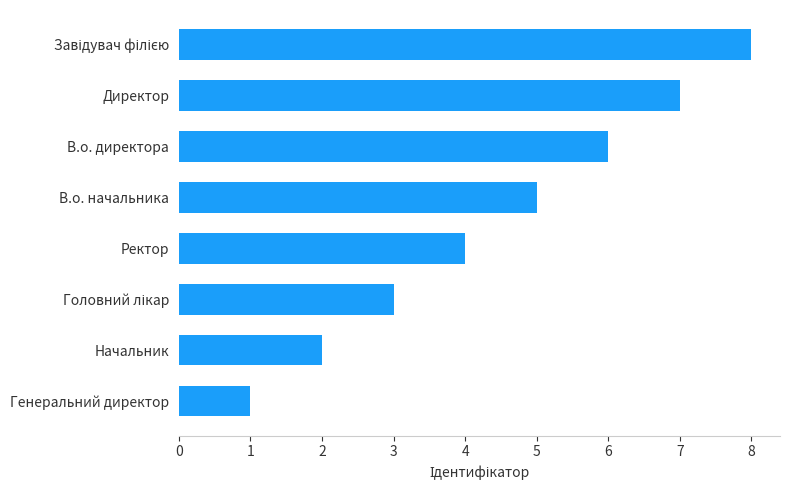

Approximately how many times larger is the value at Ректор compared to Директор?

0.6